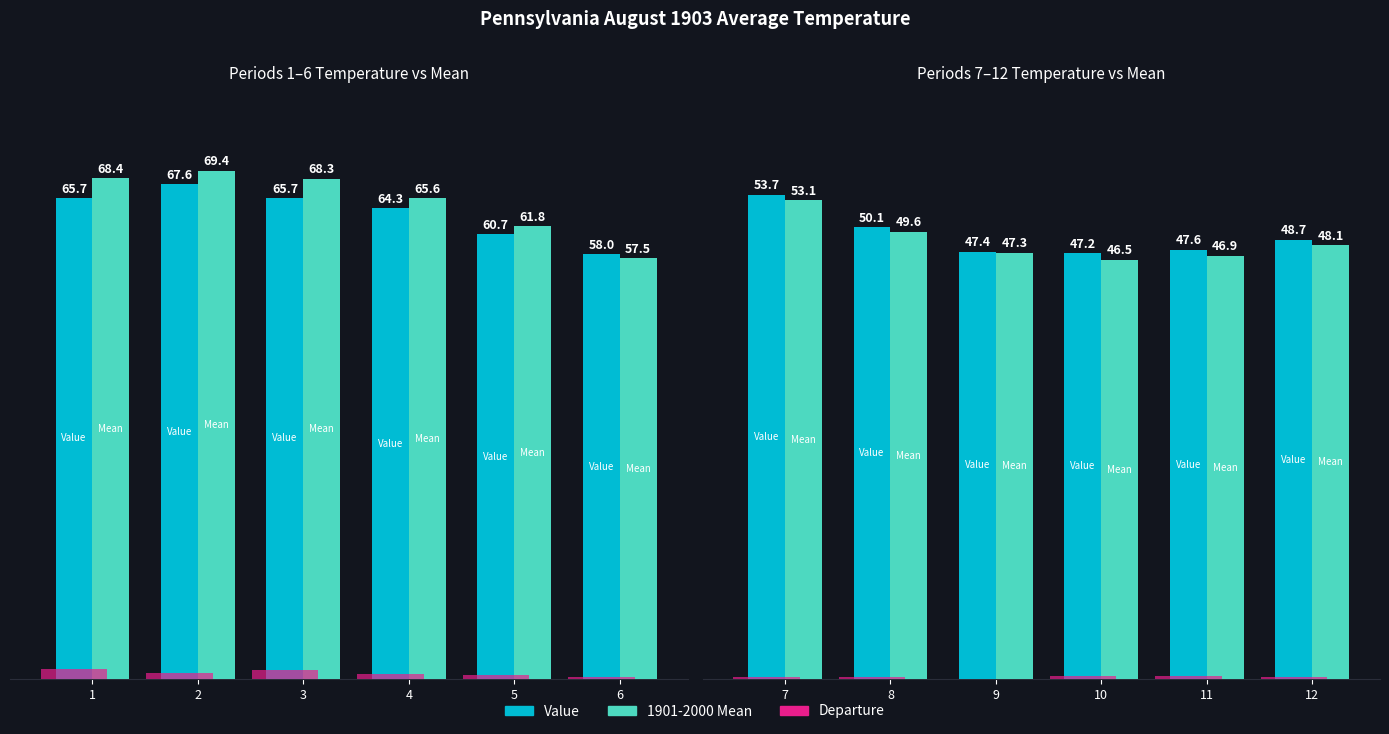

Is the value of Value at 10 greater than the value of 1901-2000 Mean at 7?

No